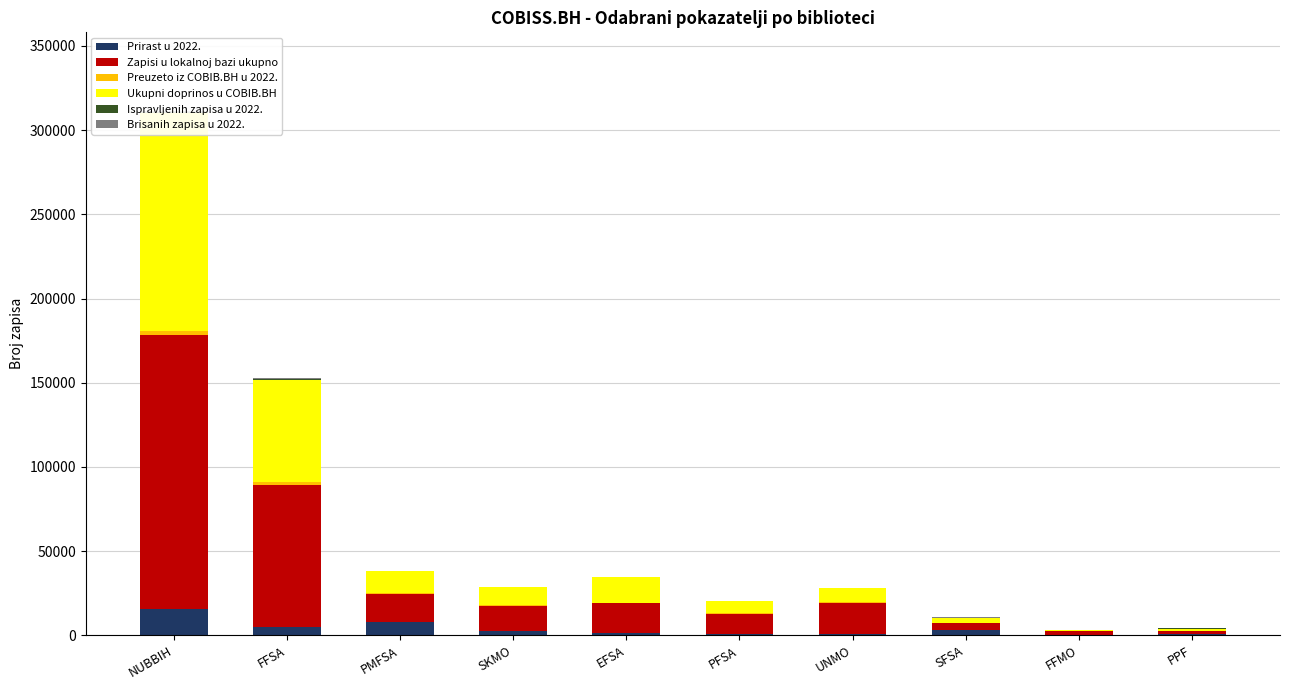

How many bars are there in total?

60